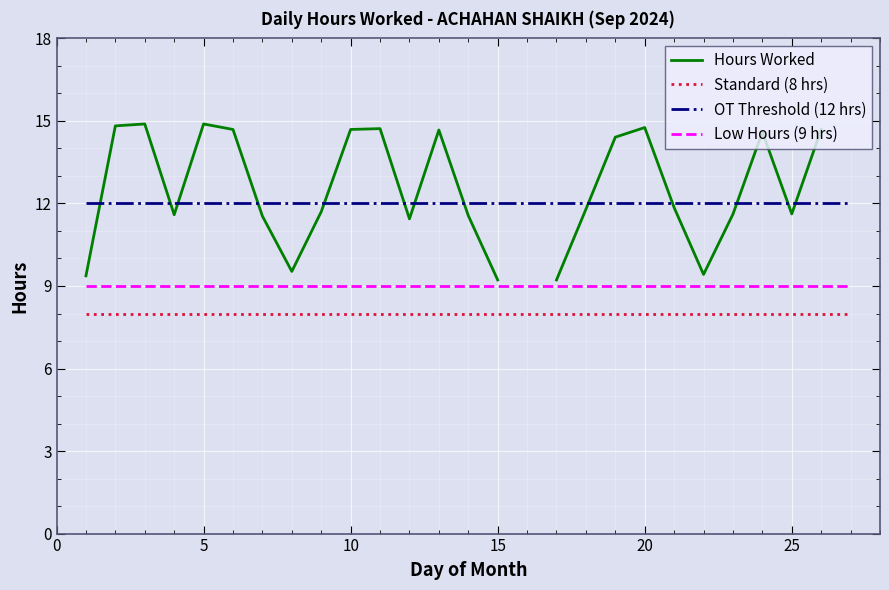

Which series has the largest range (max minus min)?

Hours Worked